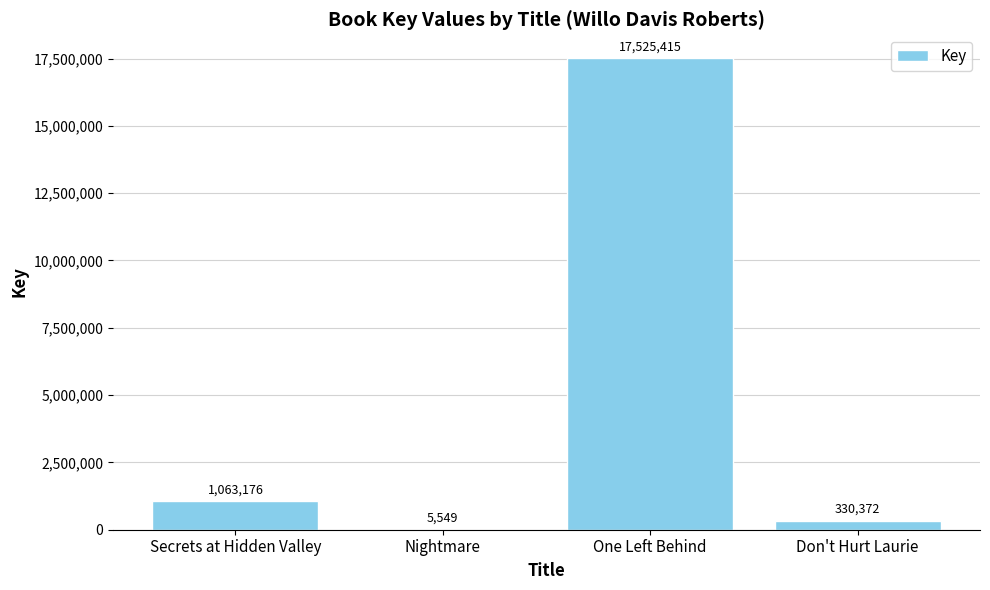

What is the greatest value displayed?

17525415